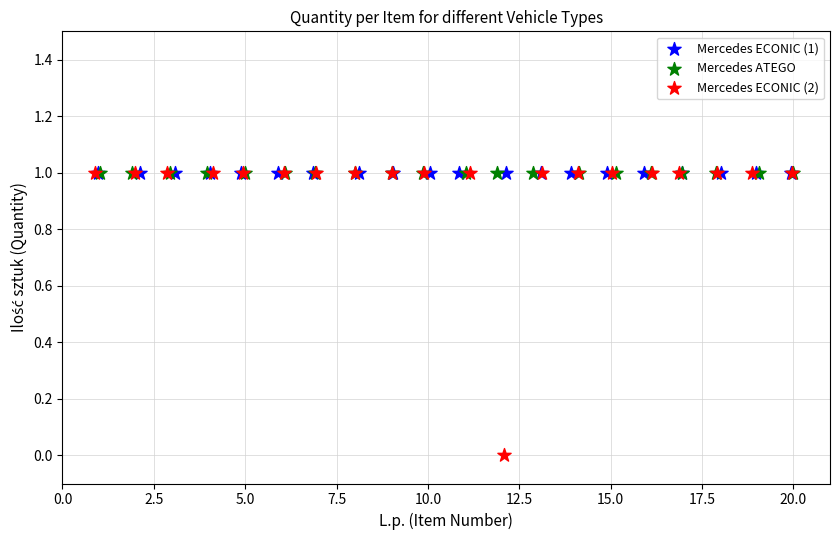

Which series contains the lowest Y value?

Mercedes ECONIC (2)